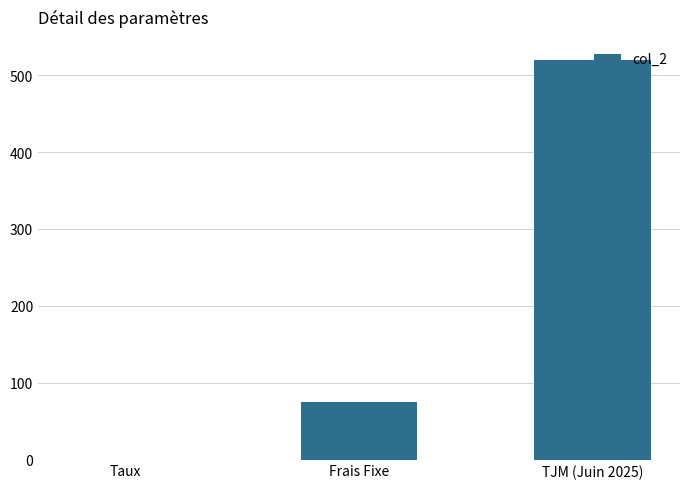

Does the chart contain stacked bars?

No